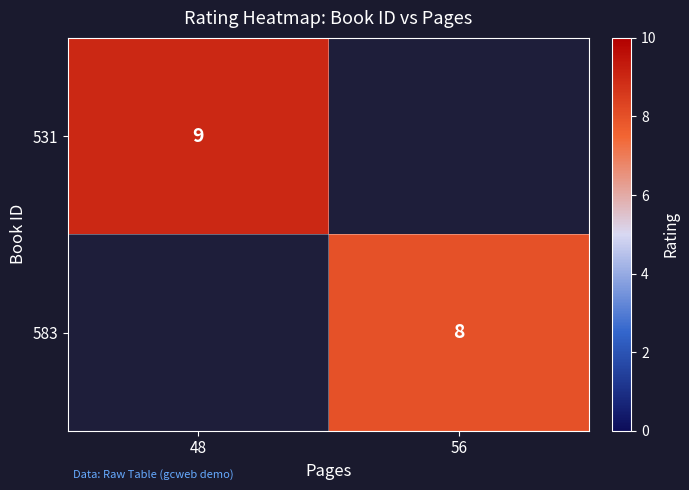

Is it true that 531 equals 9 at 48?

True